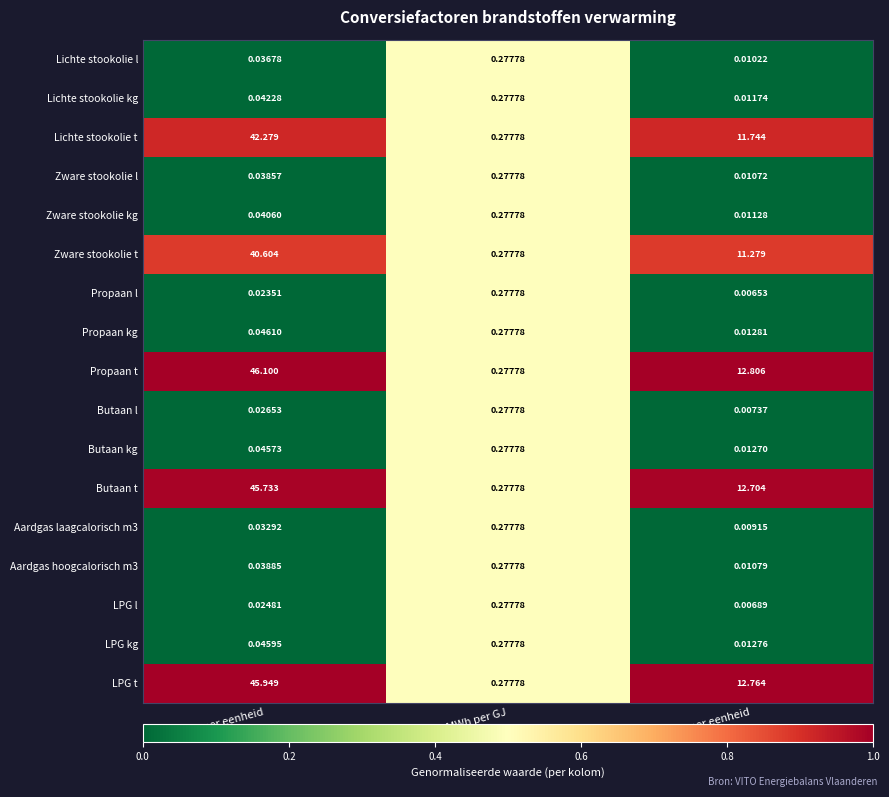

Rank the series at GJ per eenheid from highest to lowest value.

Propaan t, LPG t, Butaan t, Lichte stookolie t, Zware stookolie t, Propaan kg, LPG kg, Butaan kg, Lichte stookolie kg, Zware stookolie kg, Aardgas hoogcalorisch m3, Zware stookolie l, Lichte stookolie l, Aardgas laagcalorisch m3, Butaan l, LPG l, Propaan l